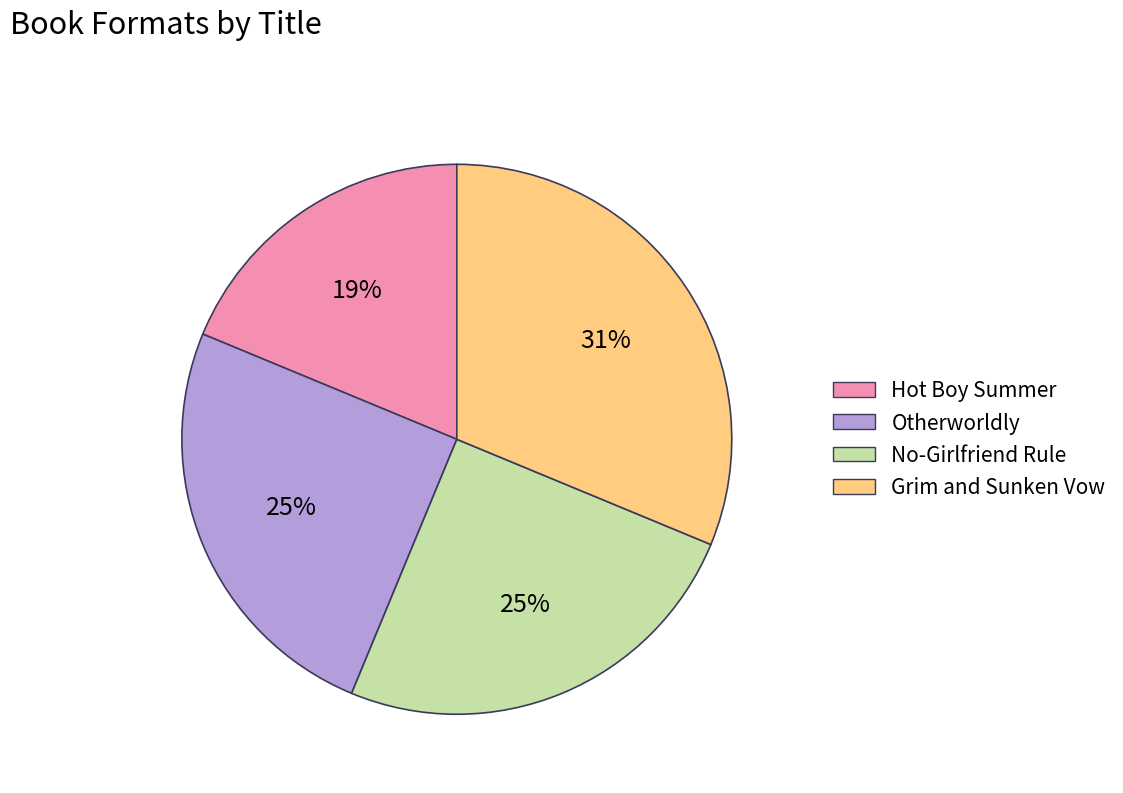

To the nearest percent, what is the average slice percentage?

25%